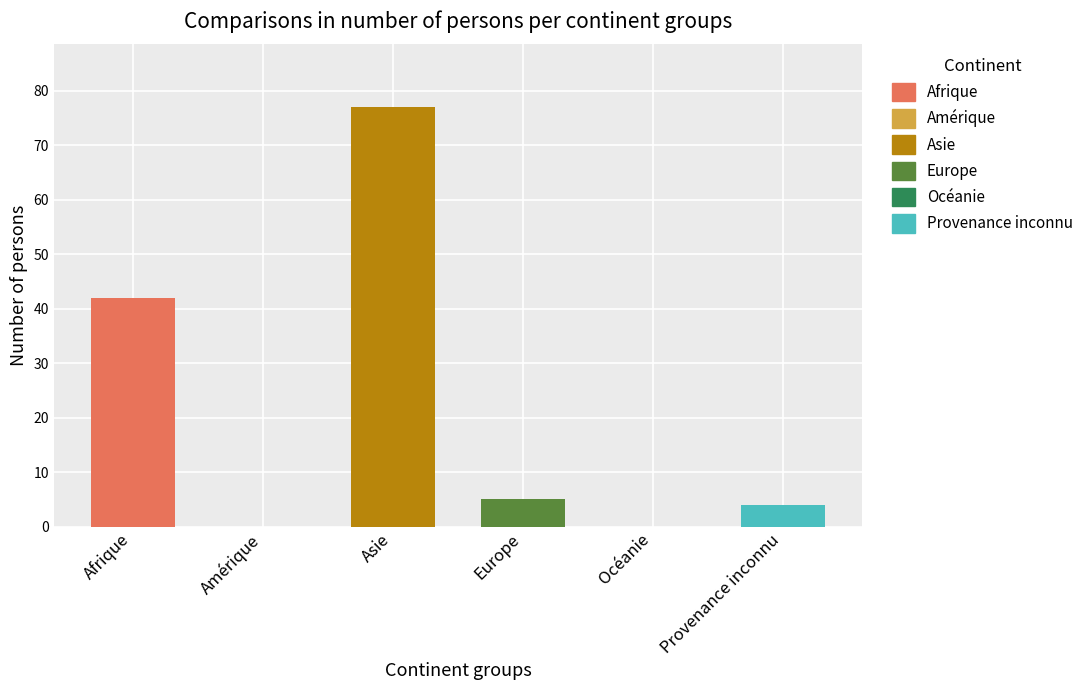

Reading left to right, list all the values displayed in this chart.

Afrique: Afrique=42	Amérique=0	Asie=0	Europe=0	Océanie=0	Provenance inconnu=0
Amérique: Afrique=0	Amérique=0	Asie=0	Europe=0	Océanie=0	Provenance inconnu=0
Asie: Afrique=0	Amérique=0	Asie=77	Europe=0	Océanie=0	Provenance inconnu=0
Europe: Afrique=0	Amérique=0	Asie=0	Europe=5	Océanie=0	Provenance inconnu=0
Océanie: Afrique=0	Amérique=0	Asie=0	Europe=0	Océanie=0	Provenance inconnu=0
Provenance inconnu: Afrique=0	Amérique=0	Asie=0	Europe=0	Océanie=0	Provenance inconnu=4